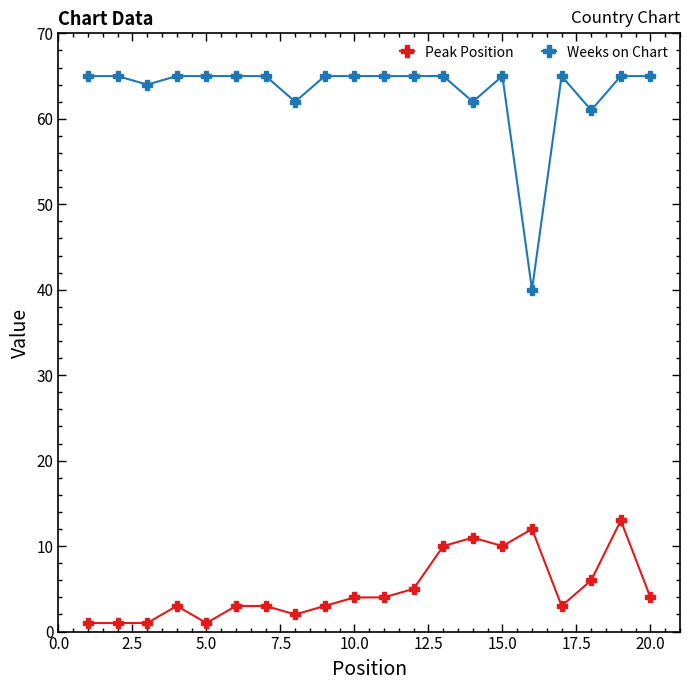

Which series has the largest total across all categories?

Weeks on Chart